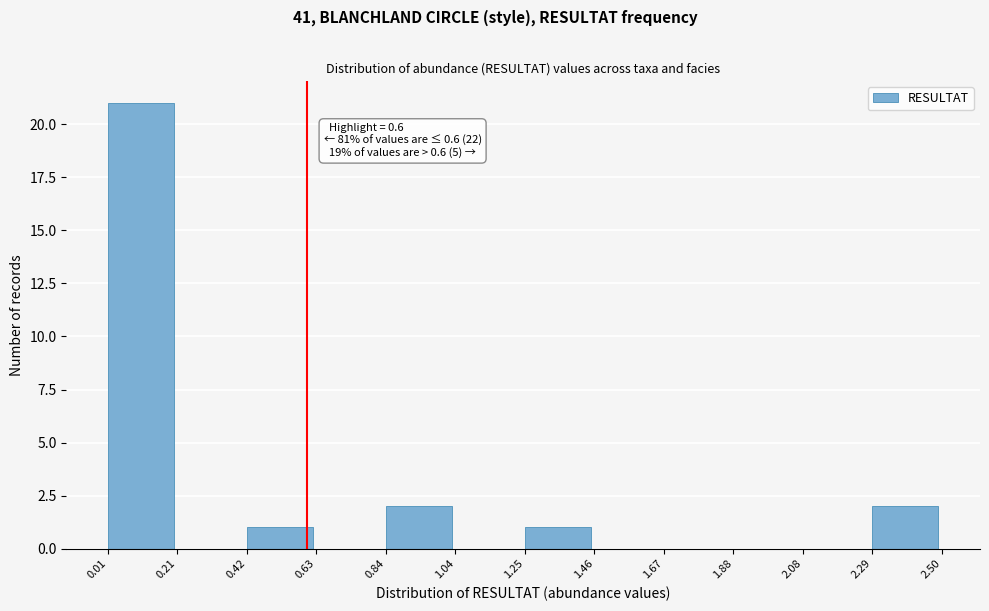

Over which range of the x-axis is the bar tallest?

0.01 to 0.21